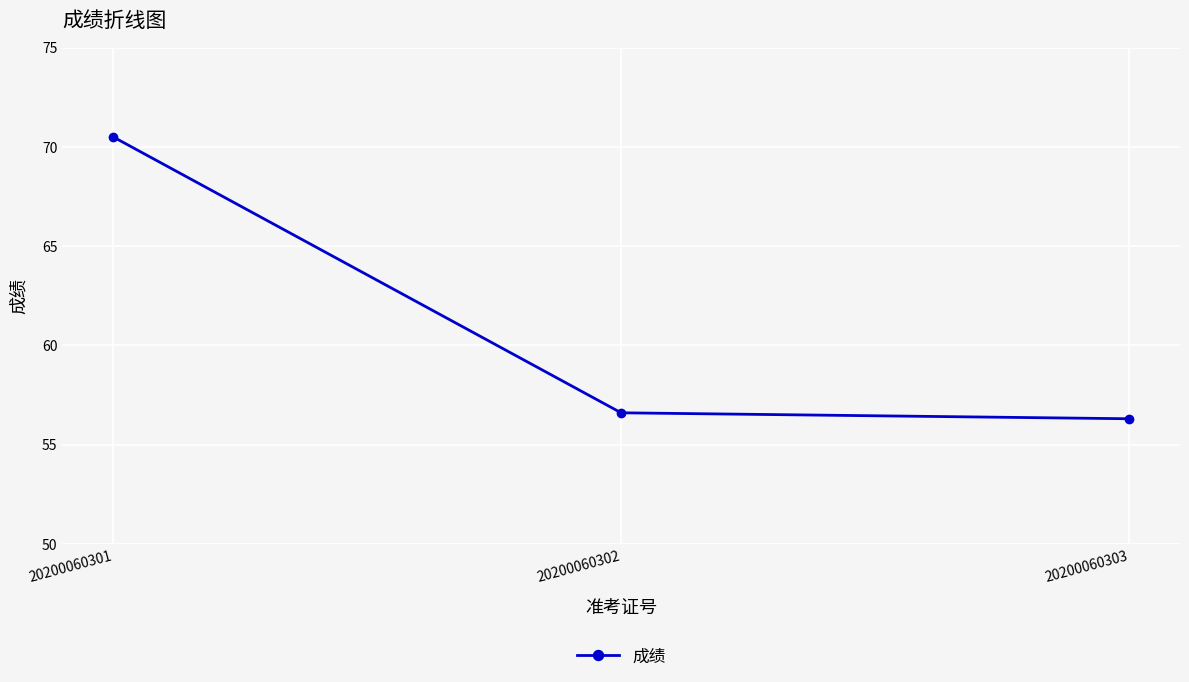

At which category does the chart reach its minimum across all series?

20200060303